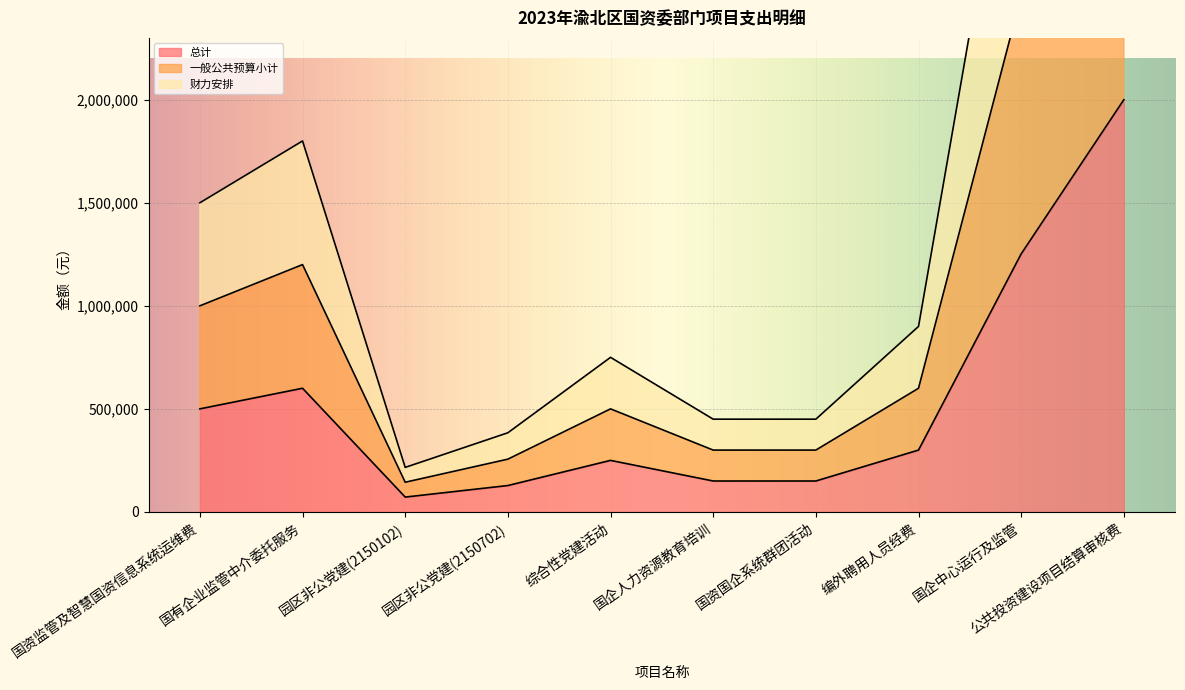

Reading left to right, extract all data points from this chart.

总计: 国资监管及智慧国资信息系统运维费=500000	国有企业监管中介委托服务=600000	园区非公党建(2150102)=72000	园区非公党建(2150702)=128000	综合性党建活动=250000	国企人力资源教育培训=150000	国资国企系统群团活动=150000	编外聘用人员经费=300000	国企中心运行及监管=1252000	公共投资建设项目结算审核费=2000000
一般公共预算小计: 国资监管及智慧国资信息系统运维费=1000000	国有企业监管中介委托服务=1200000	园区非公党建(2150102)=144000	园区非公党建(2150702)=256000	综合性党建活动=500000	国企人力资源教育培训=300000	国资国企系统群团活动=300000	编外聘用人员经费=600000	国企中心运行及监管=2504000	公共投资建设项目结算审核费=4000000
财力安排: 国资监管及智慧国资信息系统运维费=1500000	国有企业监管中介委托服务=1800000	园区非公党建(2150102)=216000	园区非公党建(2150702)=384000	综合性党建活动=750000	国企人力资源教育培训=450000	国资国企系统群团活动=450000	编外聘用人员经费=900000	国企中心运行及监管=3756000	公共投资建设项目结算审核费=6000000